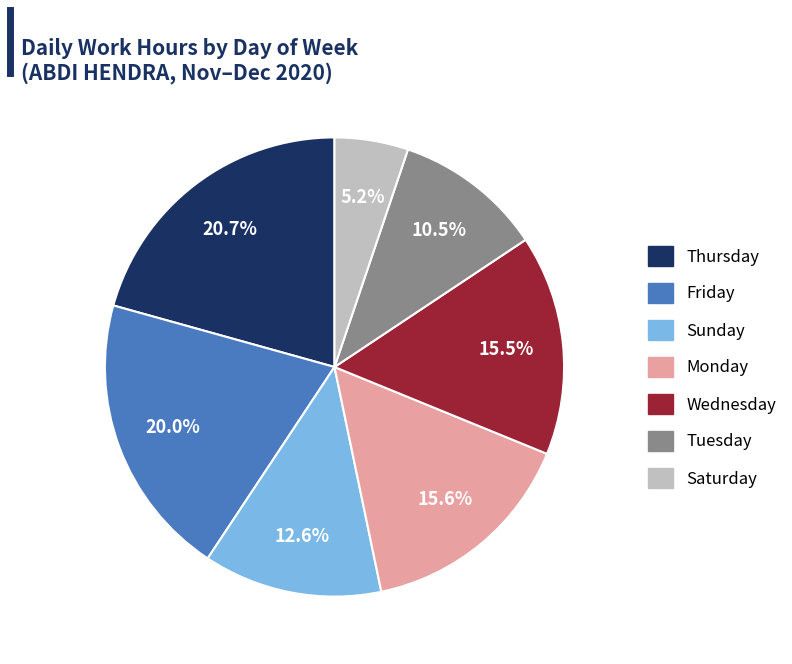

Is there any slice that represents more than half of the pie?

No